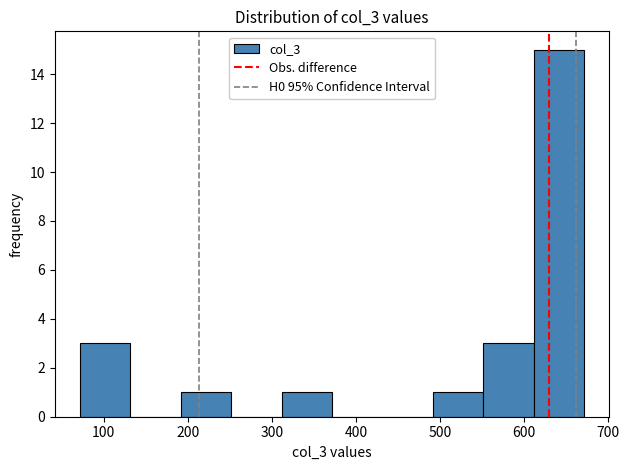

Reading left to right, list every bar in this chart as the range it spans on the x-axis followed by its height. Neither the bar edges nor the heights are printed on the chart, so give them approximately, as read against the axes.

70 to 130: 3
130 to 190: 0
190 to 250: 1
250 to 310: 0
310 to 370: 1
370 to 430: 0
430 to 490: 0
490 to 550: 1
550 to 610: 3
610 to 670: 15